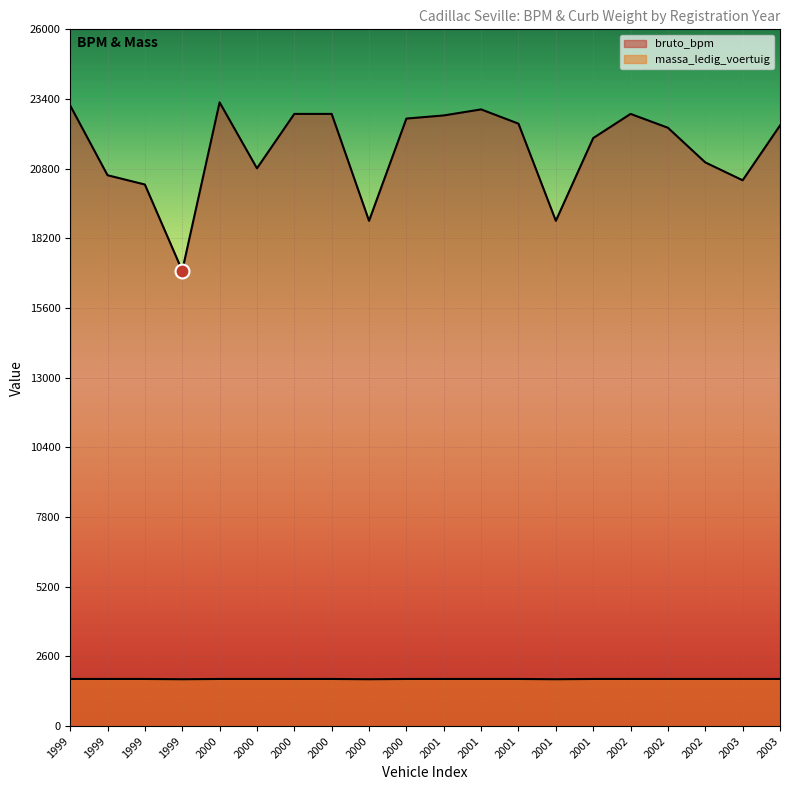

Is it true that massa_ledig_voertuig equals 1757 at 2001?

True